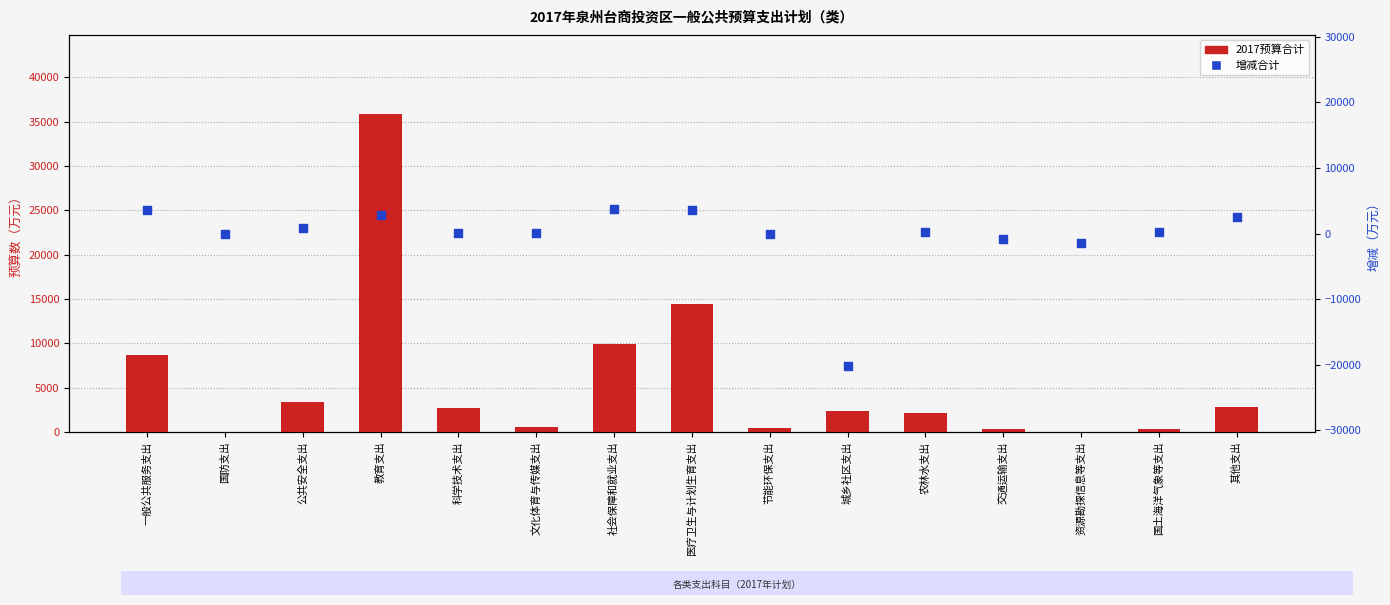

At which category is the sum across all series the highest?

教育支出